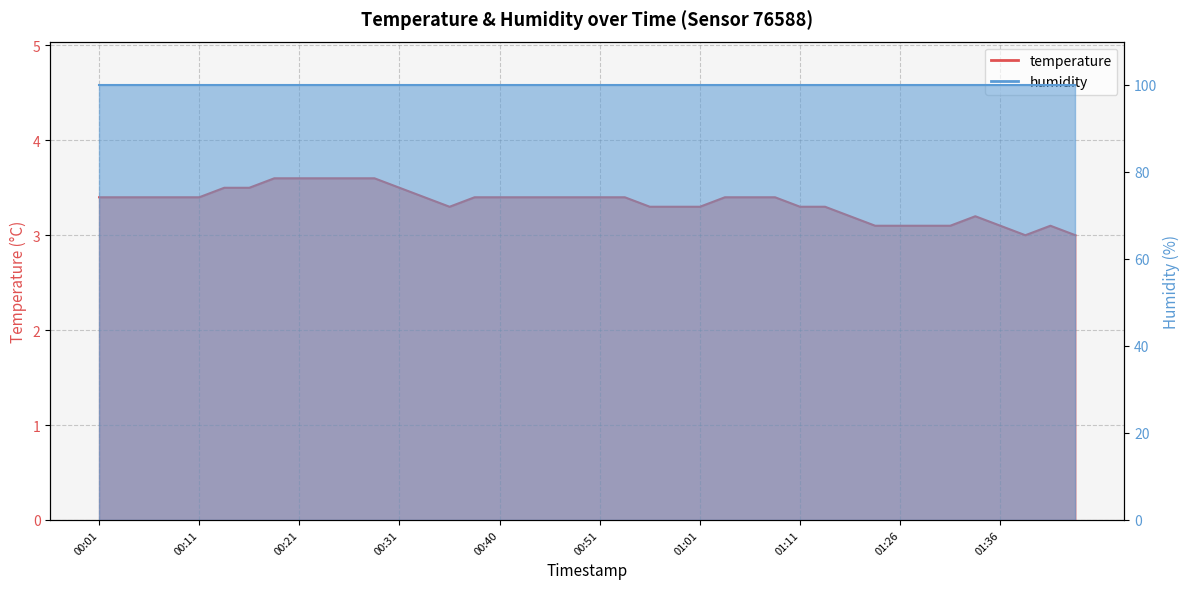

Between 00:18 and 01:08, which is larger?

00:18